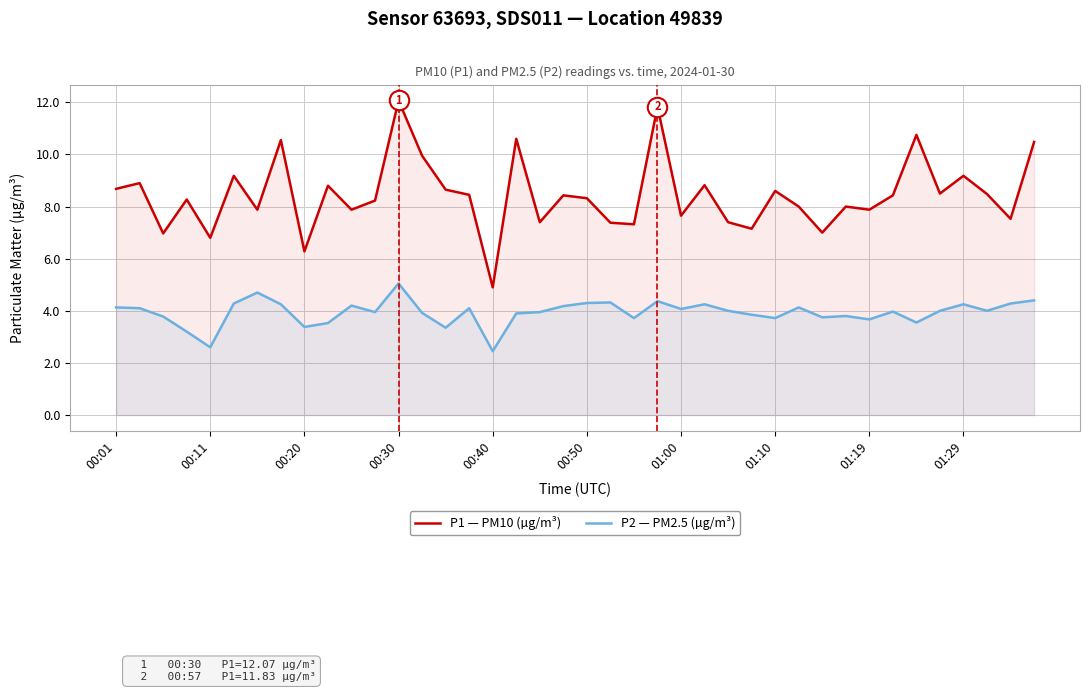

What is the difference between the maximum and minimum values in the P1 — PM10 (µg/m³) series?

7.2